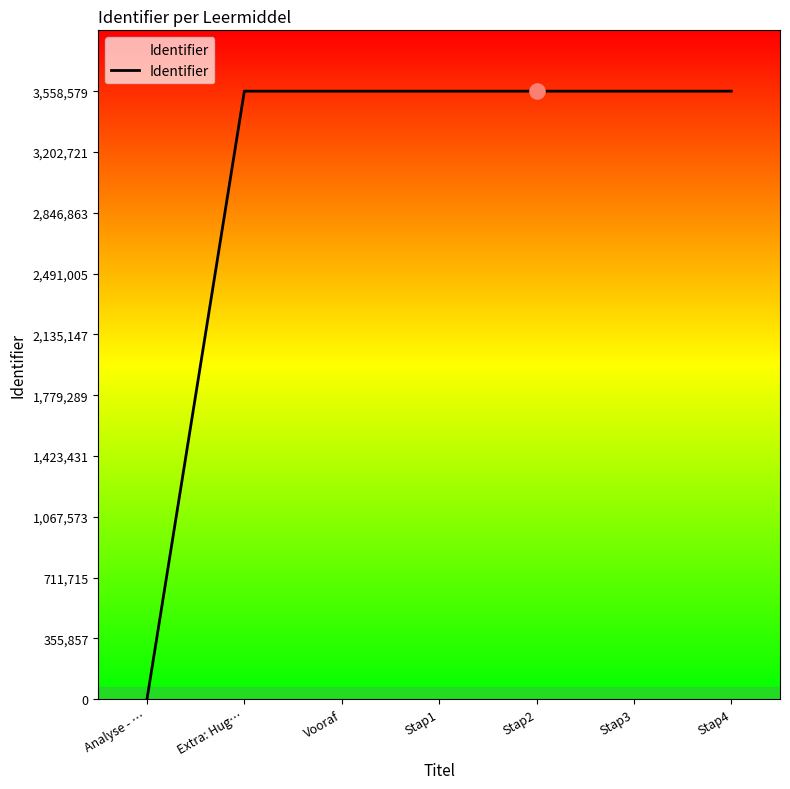

What is the change in value from Stap1 to Stap4?

+6